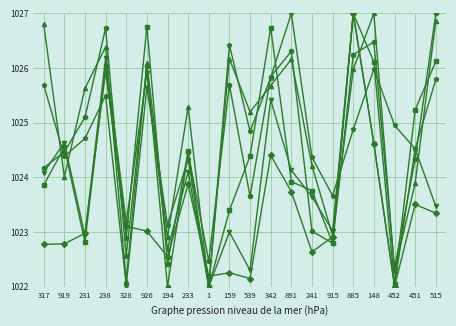

What position from the right is 891?

8